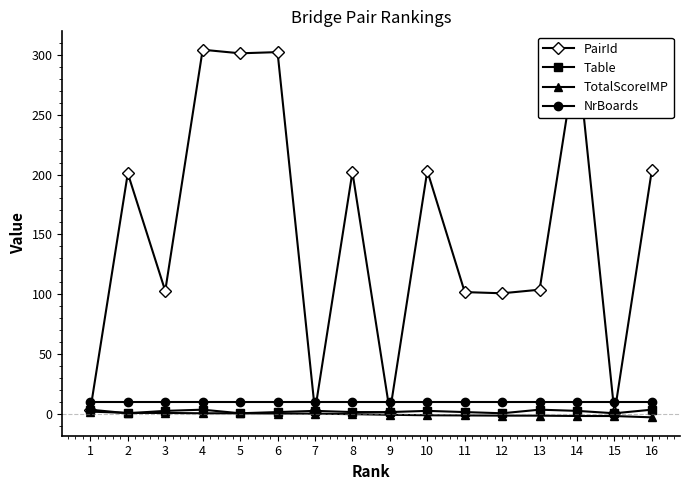

What is the smallest value displayed?

-2.4